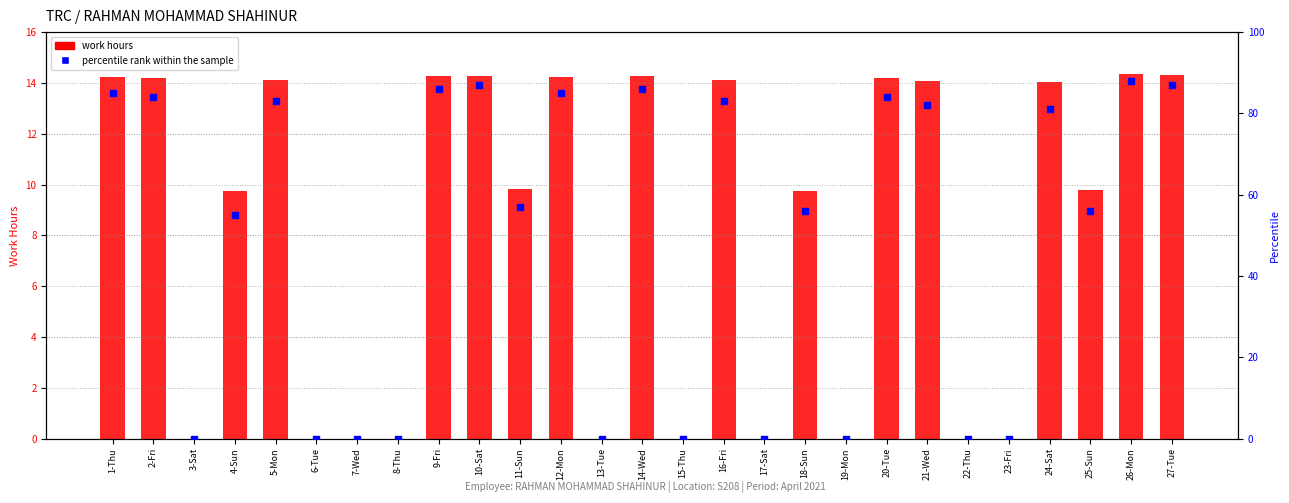

What is the total value across all series at 9-Fri?

100.3